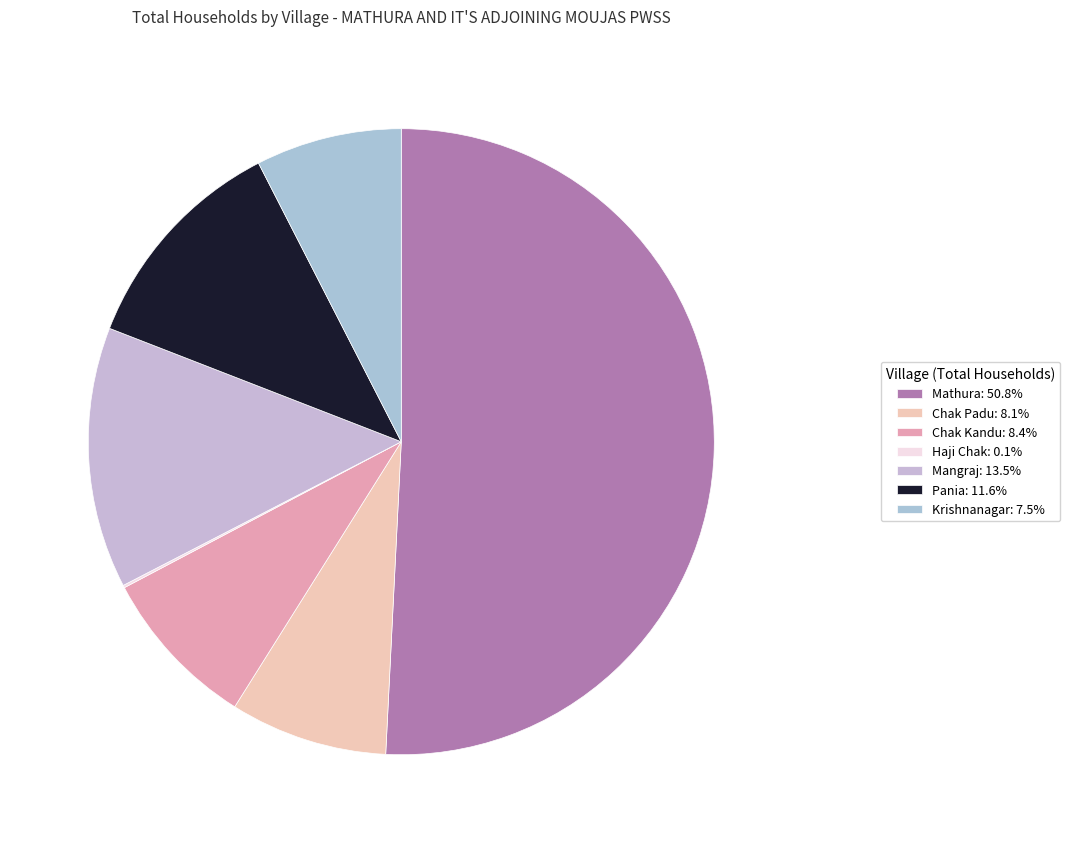

What portion of the pie excludes Pania?

88.4%